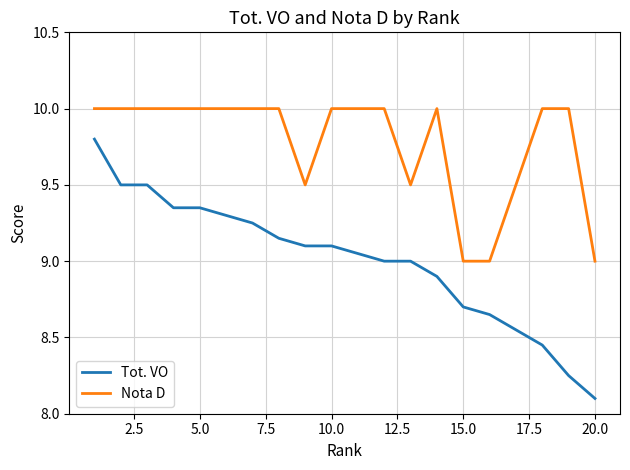

Rank the series by their maximum value, from lowest to highest.

Tot. VO, Nota D